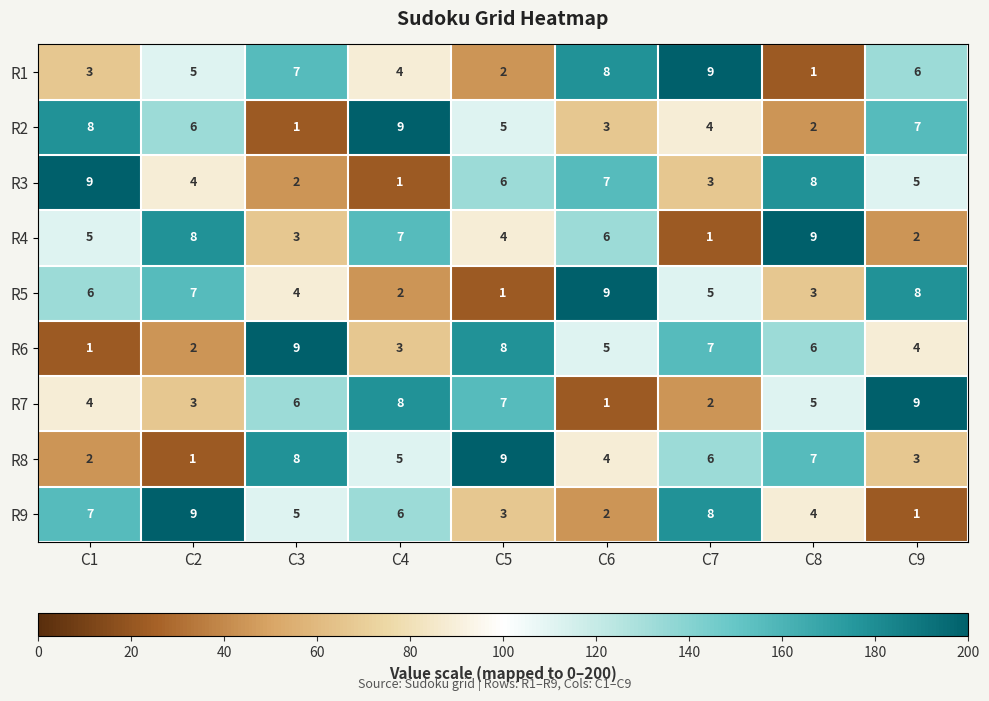

True or false: R1 has a value of 12 at C3.

False